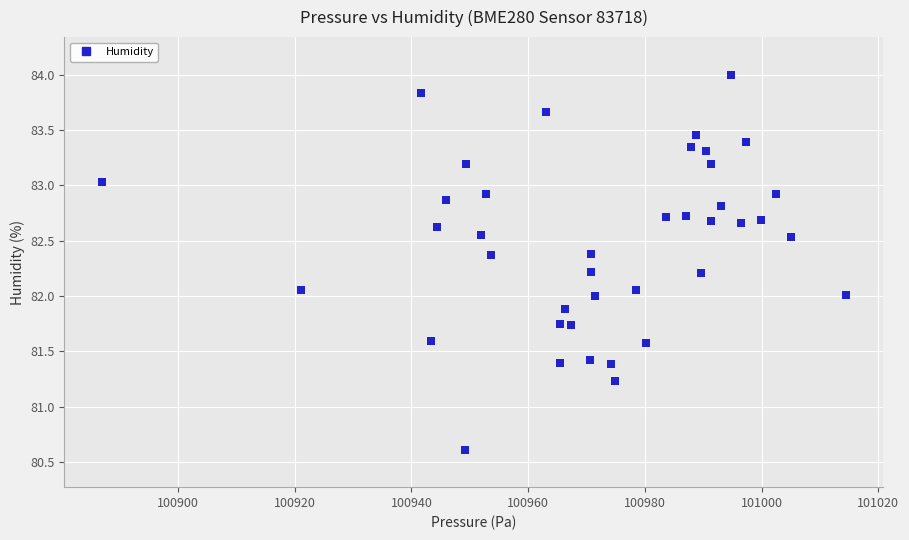

What is the range of X values (max minus min)?

127.6